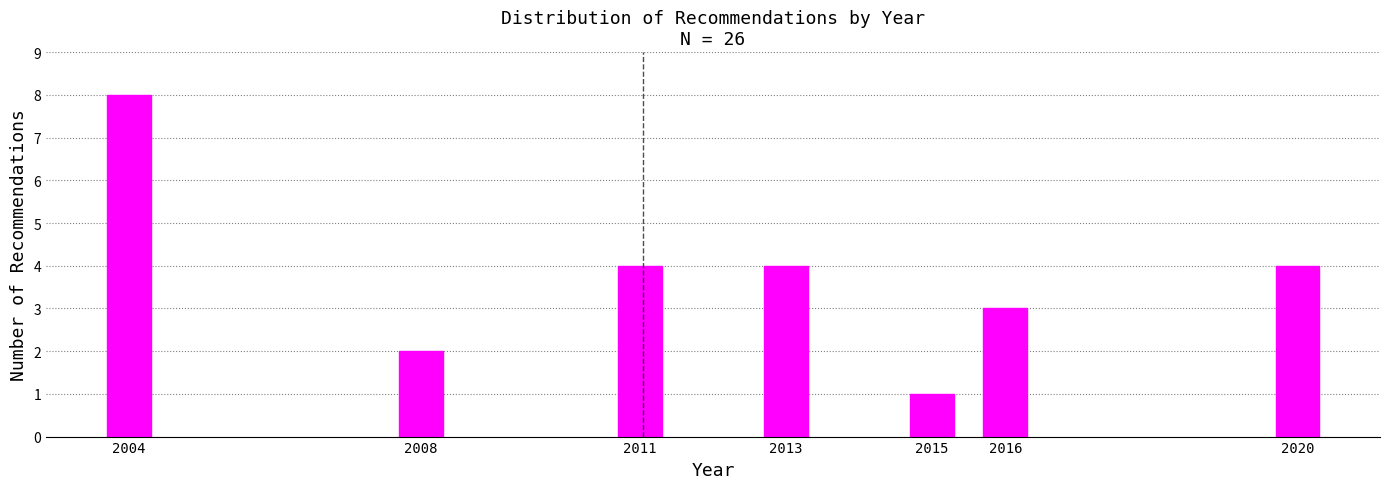

Reading left to right, extract all data points from this chart.

2004=8	2008=2	2011=4	2013=4	2015=1	2016=3	2020=4